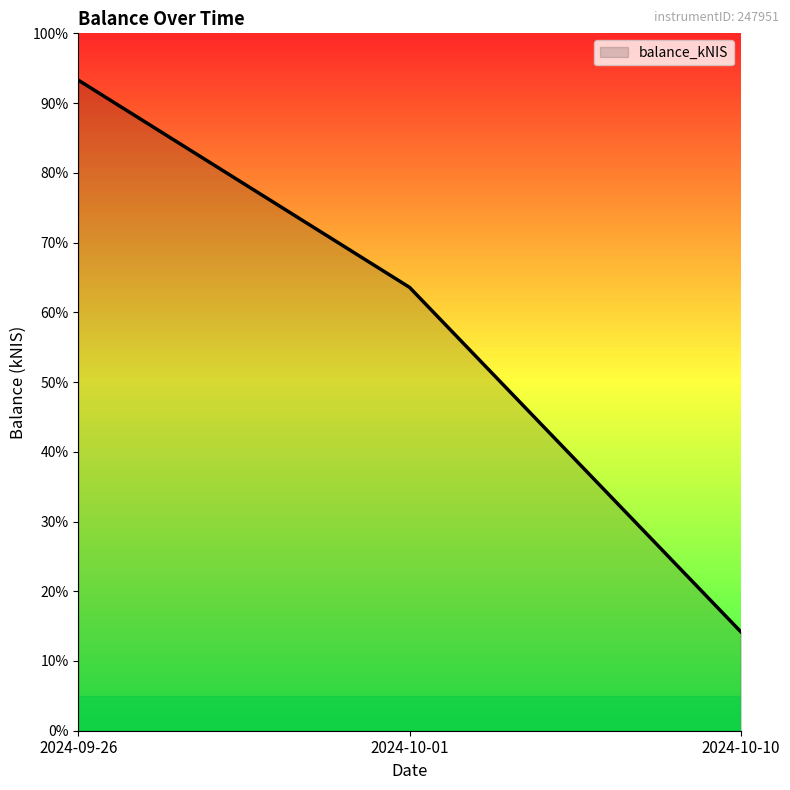

Does the chart display data point markers on the line(s)?

No